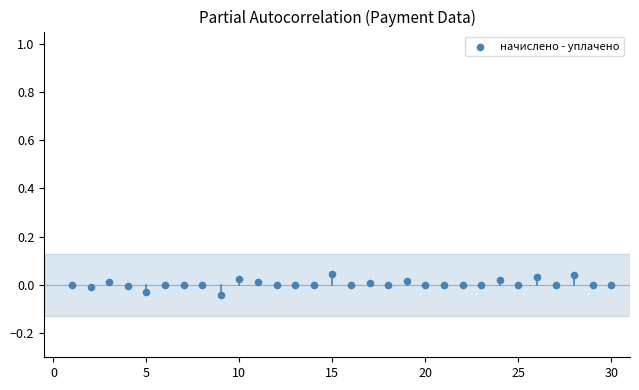

What is the range of X values (max minus min)?

29.0